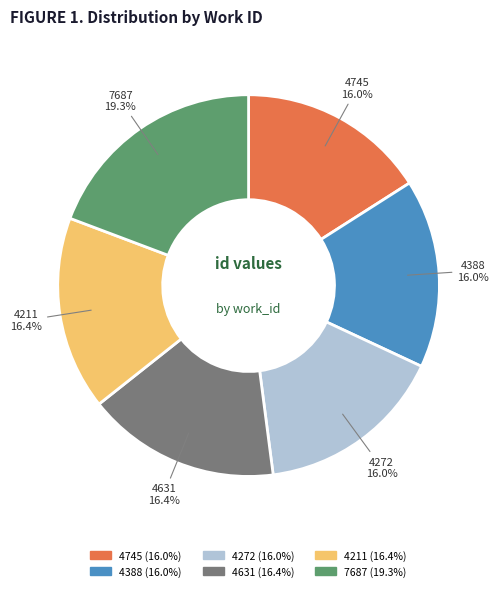

Count the number of slices in the pie.

6